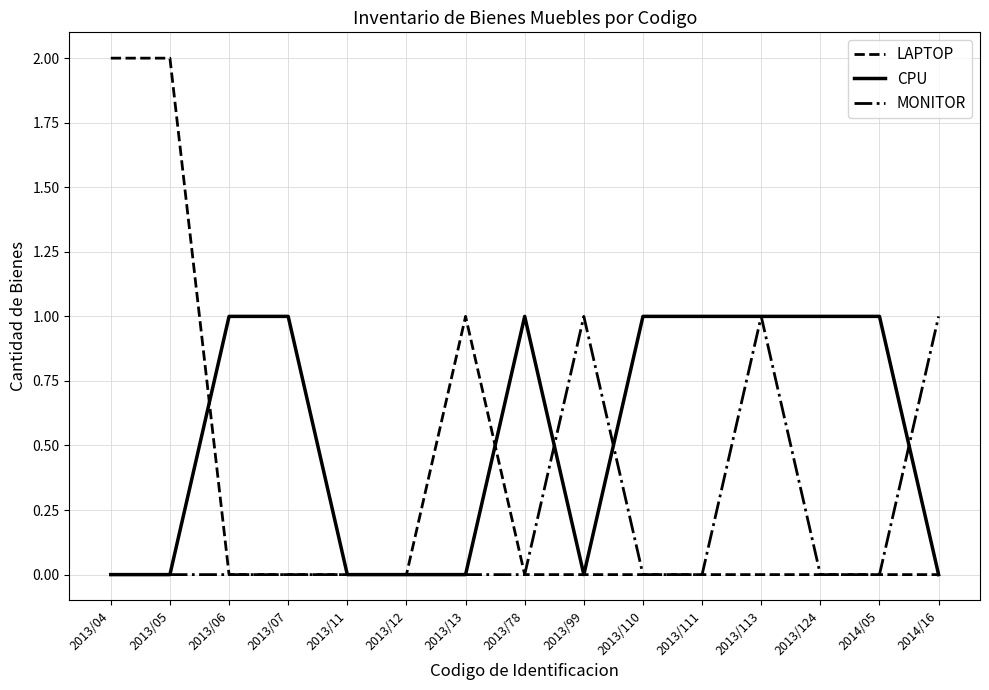

Reading left to right, transcribe all the data shown in this chart.

LAPTOP: 2	2	0	0	0	0	1	0	0	0	0	0	0	0	0
CPU: 0	0	1	1	0	0	0	1	0	1	1	1	1	1	0
MONITOR: 0	0	0	0	0	0	0	0	1	0	0	1	0	0	1